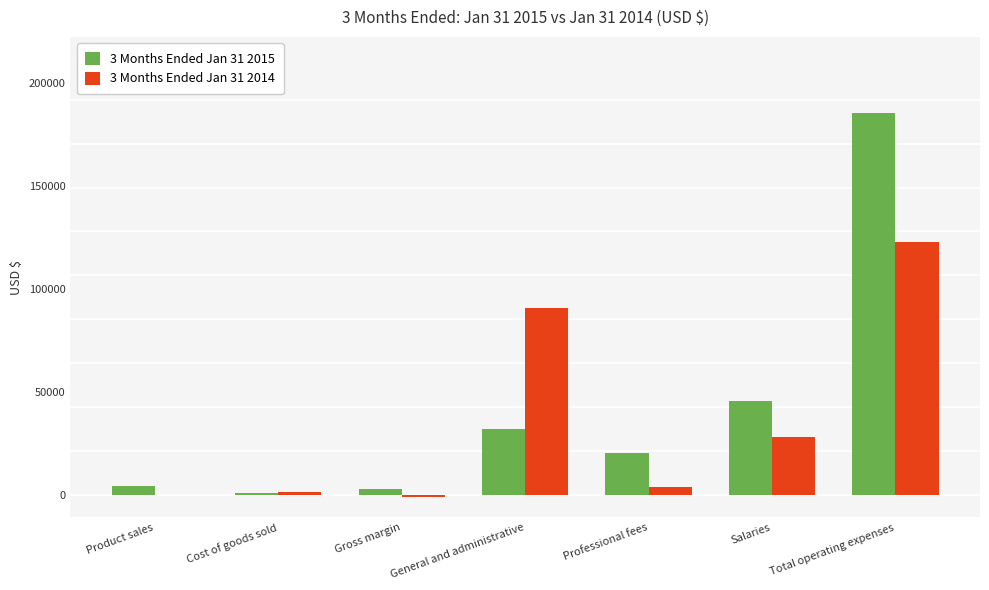

At which label does 3 Months Ended Jan 31 2014 first exceed 3881?

General and administrative